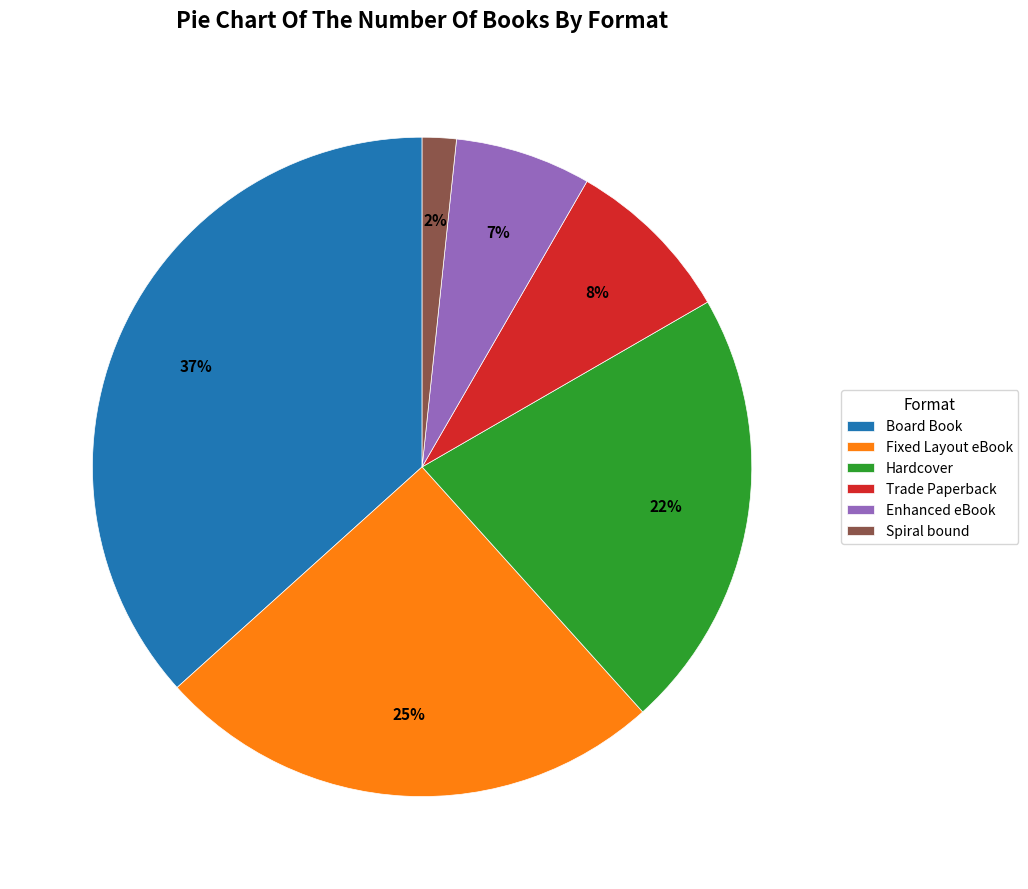

Rank the categories by value from lowest to highest.

Spiral bound, Enhanced eBook, Trade Paperback, Hardcover, Fixed Layout eBook, Board Book